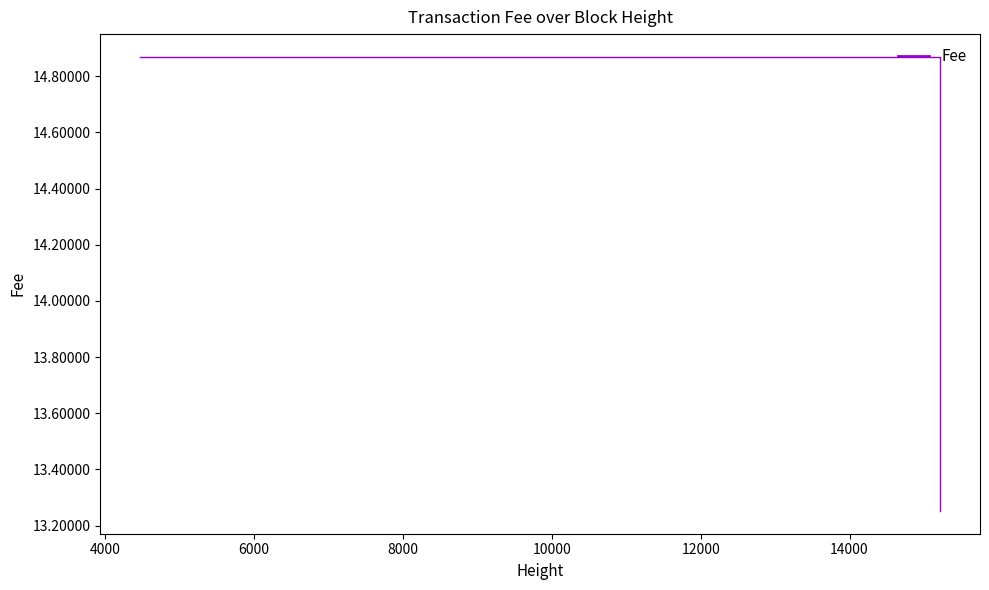

The chart shows a value of 14.9 at 4000. True or false?

True